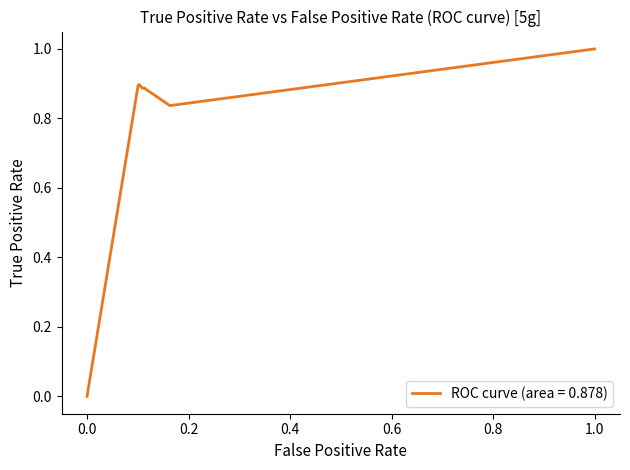

What is the difference between the maximum and minimum values?

1.0